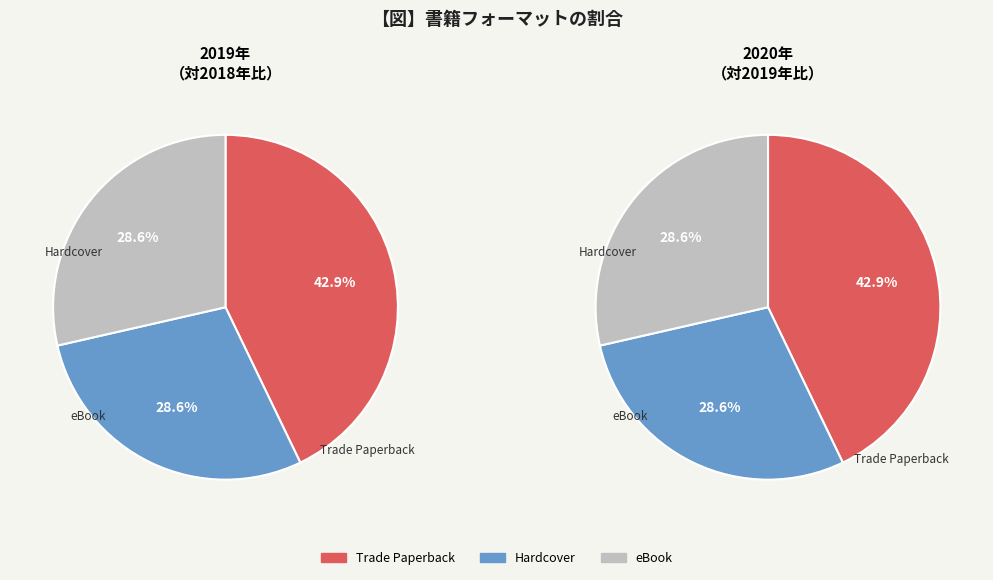

Is it true that eBook is 29% of the pie?

True